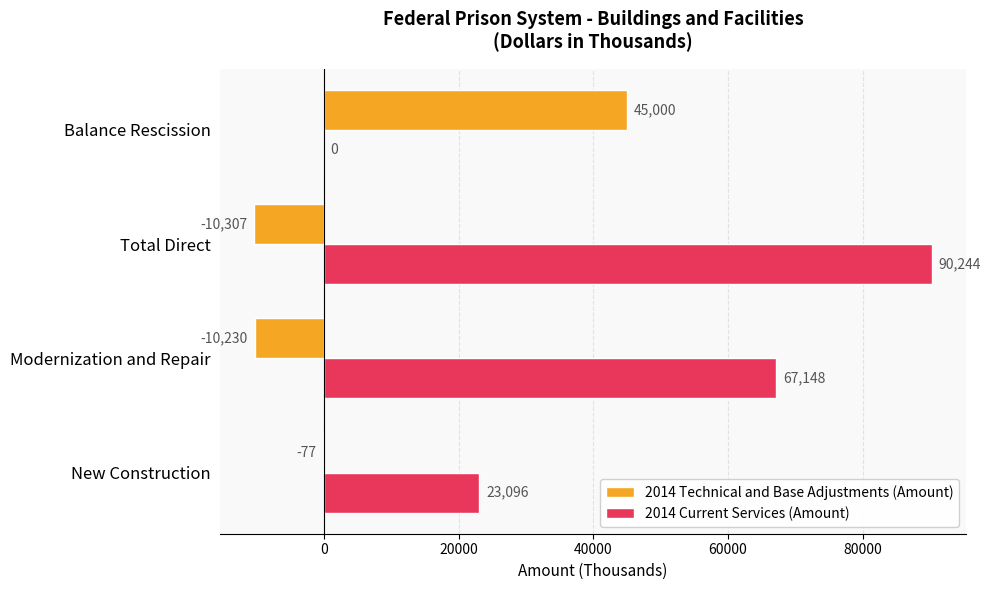

Between Modernization and Repair and Total Direct, which series saw the biggest shift?

2014 Current Services (Amount)